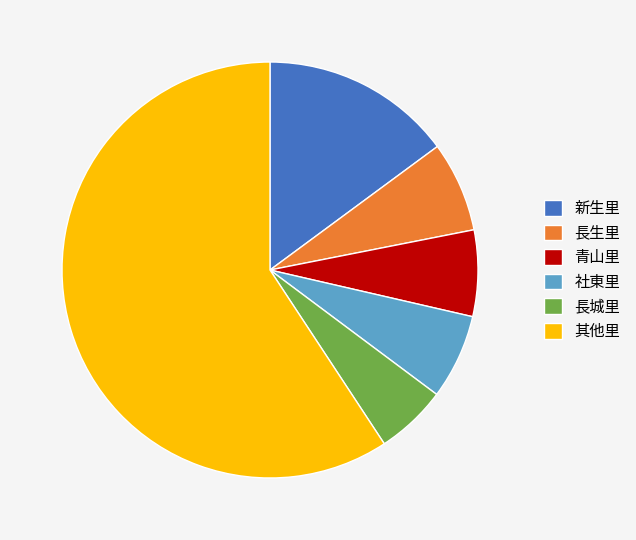

Is there any slice that represents more than half of the pie?

Yes